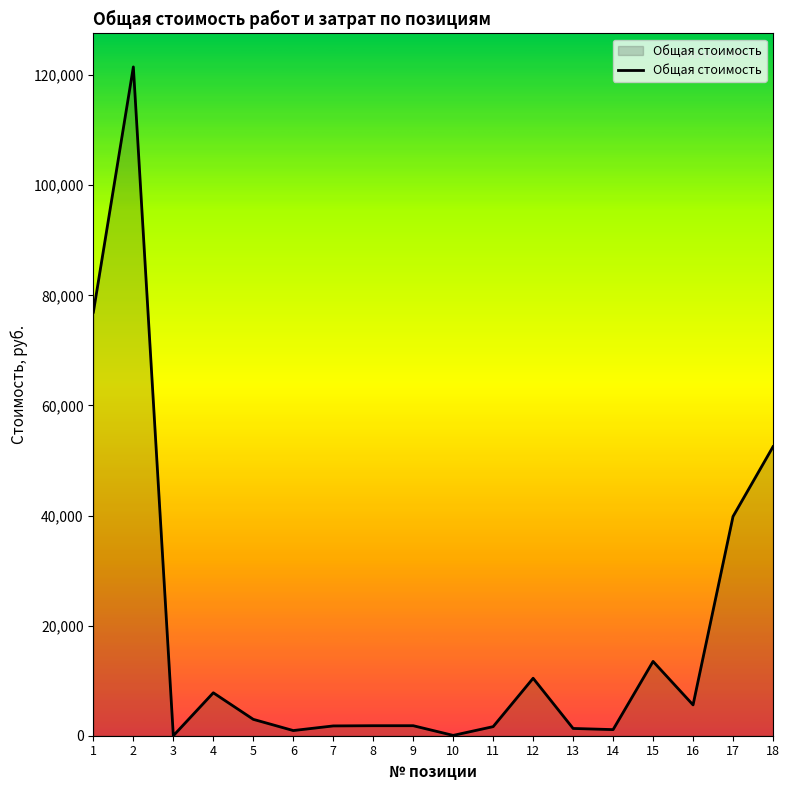

Where does the data first go above 2976?

1